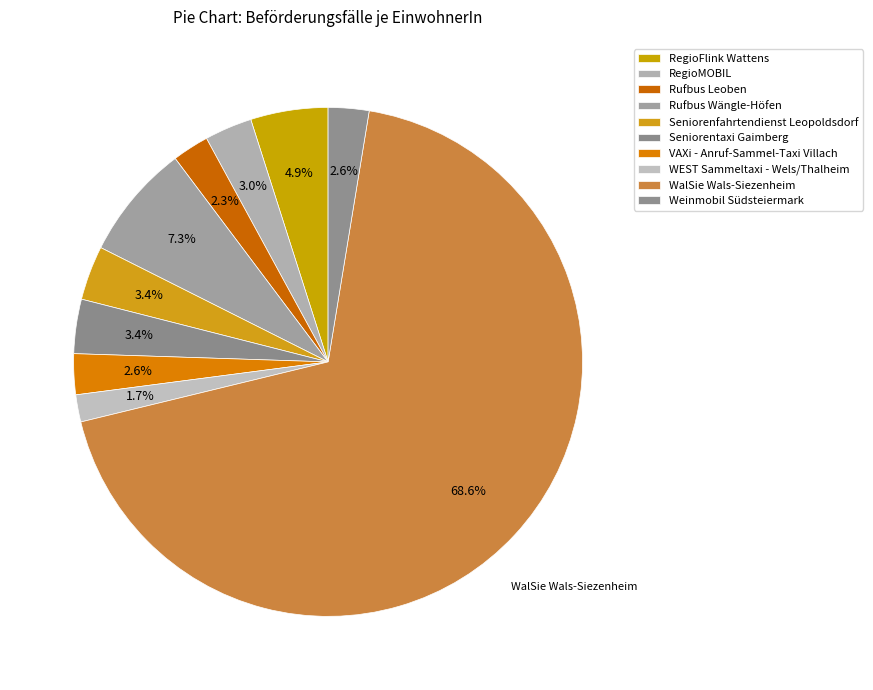

Combined, what portion of the pie is VAXi - Anruf-Sammel-Taxi Villach and RegioFlink Wattens?

7.5%